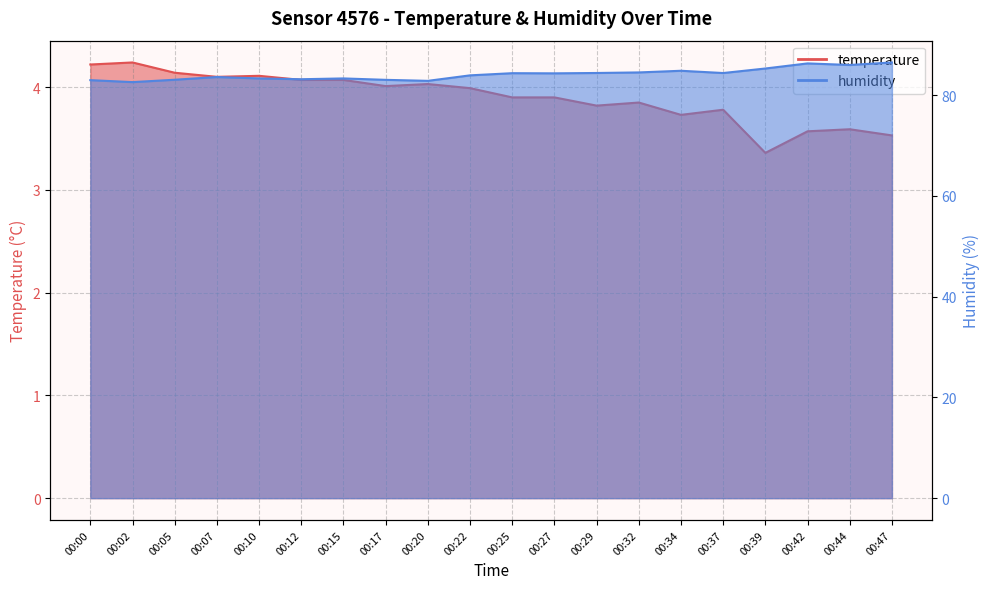

Reading right to left, what are all the values shown in this chart?

temperature: 3.5	3.6	3.6	3.4	3.8	3.7	3.9	3.8	3.9	3.9	4.0	4.0	4.0	4.1	4.1	4.1	4.1	4.1	4.2	4.2
humidity: 86.5	86.0	86.3	85.3	84.4	84.8	84.5	84.4	84.3	84.3	83.9	82.8	83.0	83.3	83.1	83.3	83.6	83.0	82.6	83.0